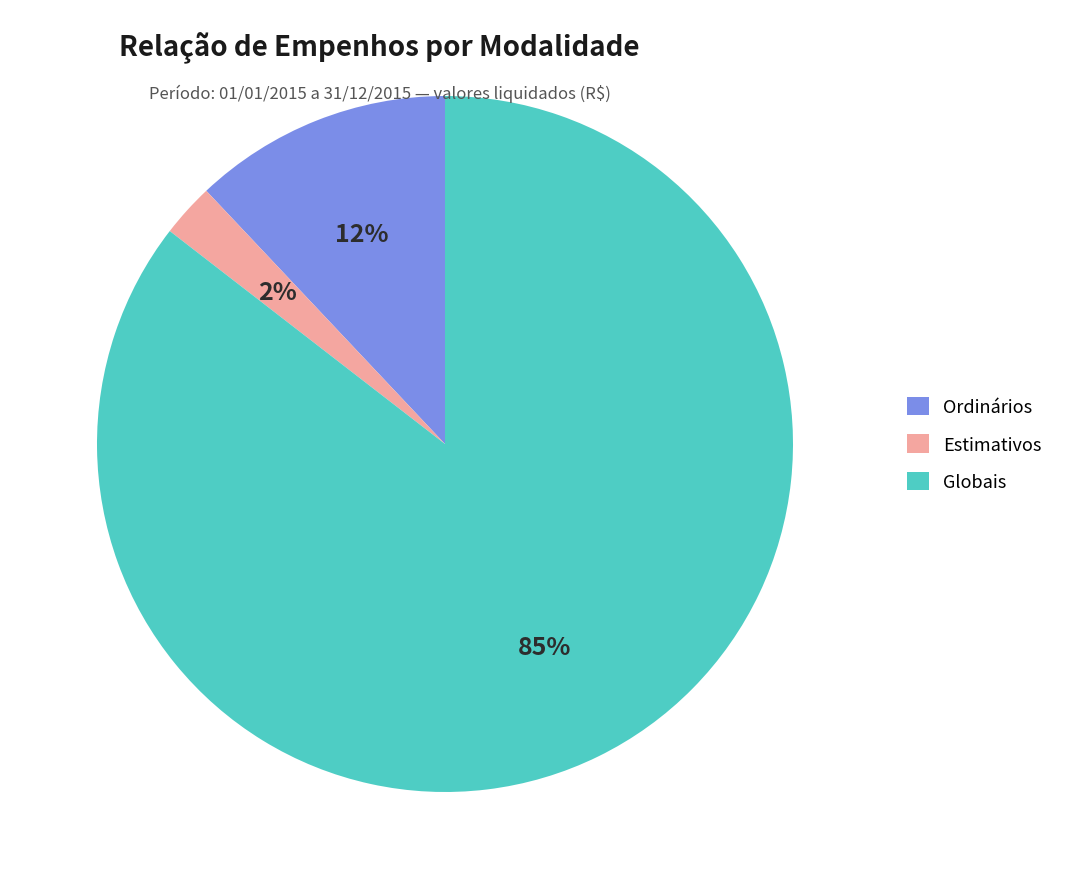

Rank the categories by value from lowest to highest.

Estimativos, Ordinários, Globais